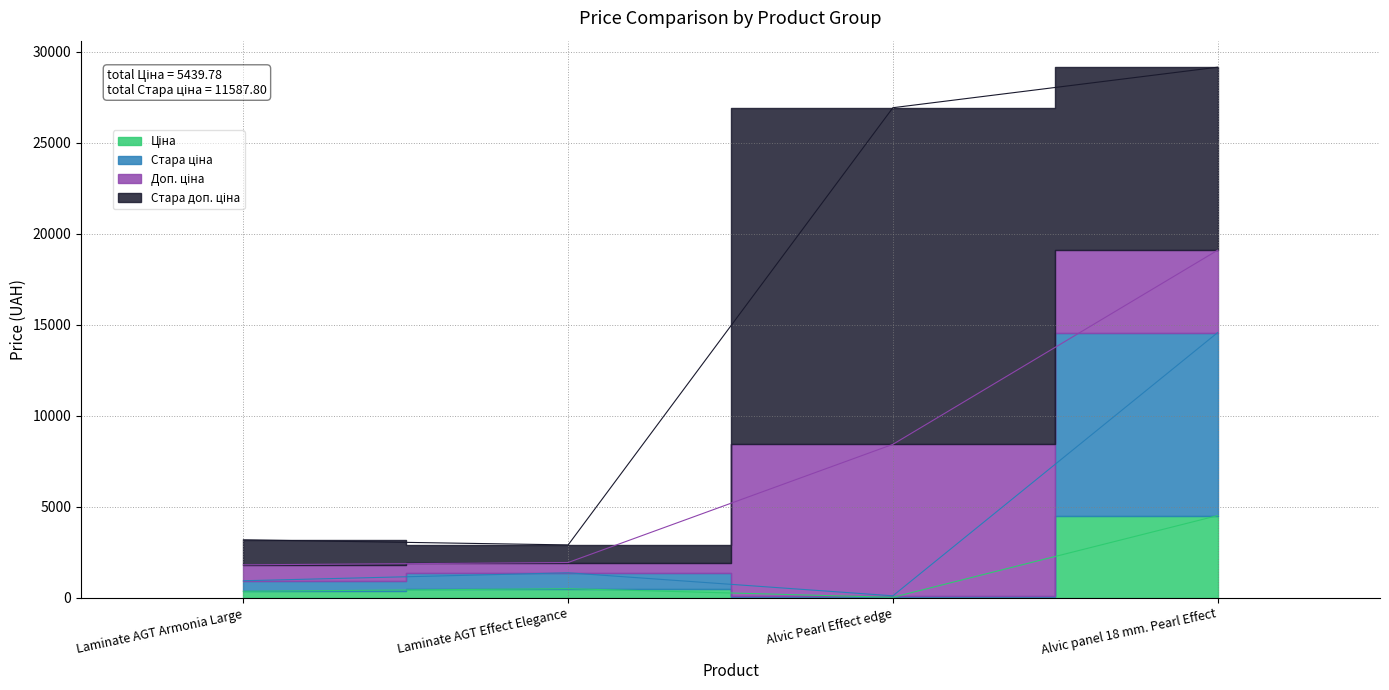

Read the Ціна value at Alvic panel 18 mm. Pearl Effect.

4524.7